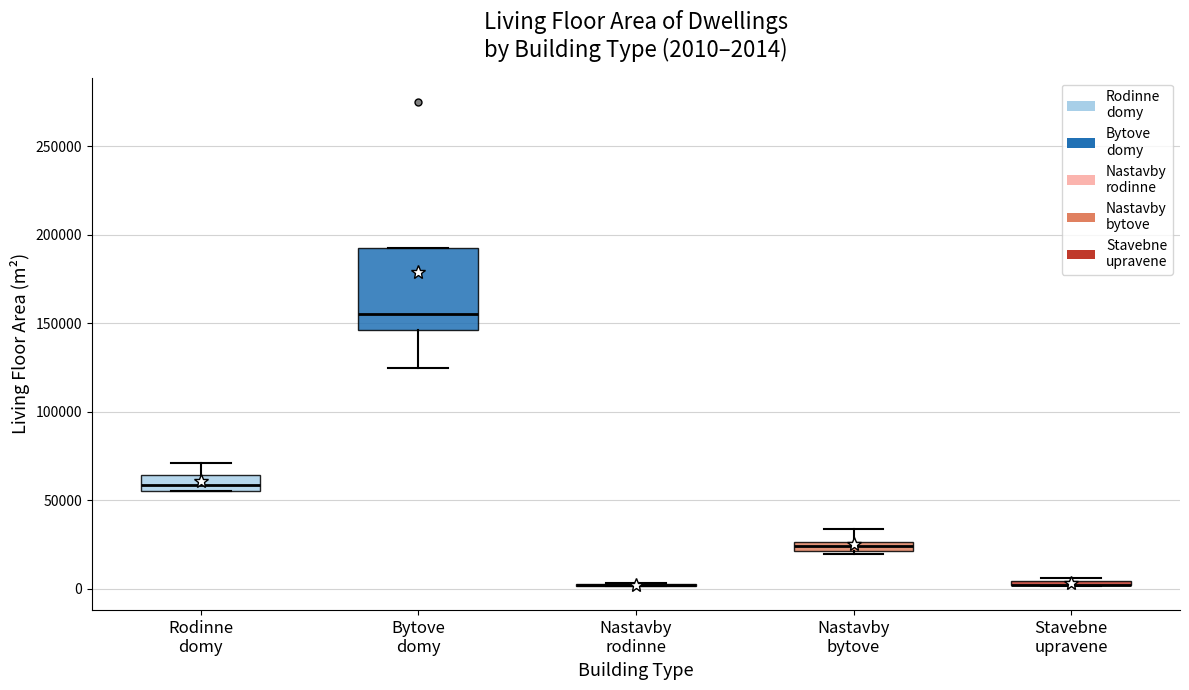

Which box is the tallest, from its lower edge to its upper edge?

Bytove domy